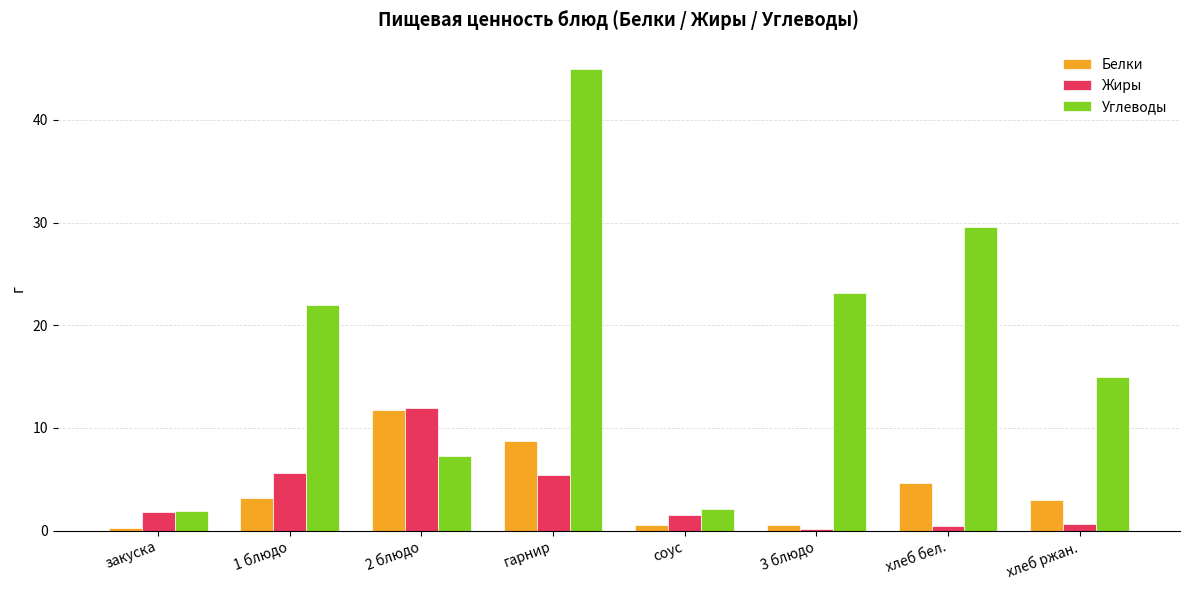

Rank the series at 1 блюдо from lowest to highest value.

Белки, Жиры, Углеводы